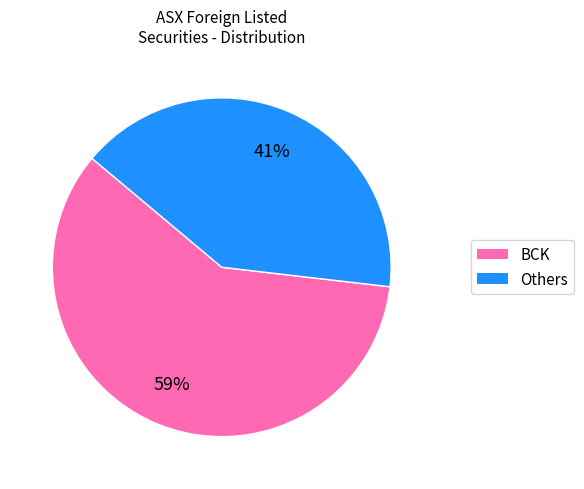

Is there any slice that represents more than half of the pie?

Yes